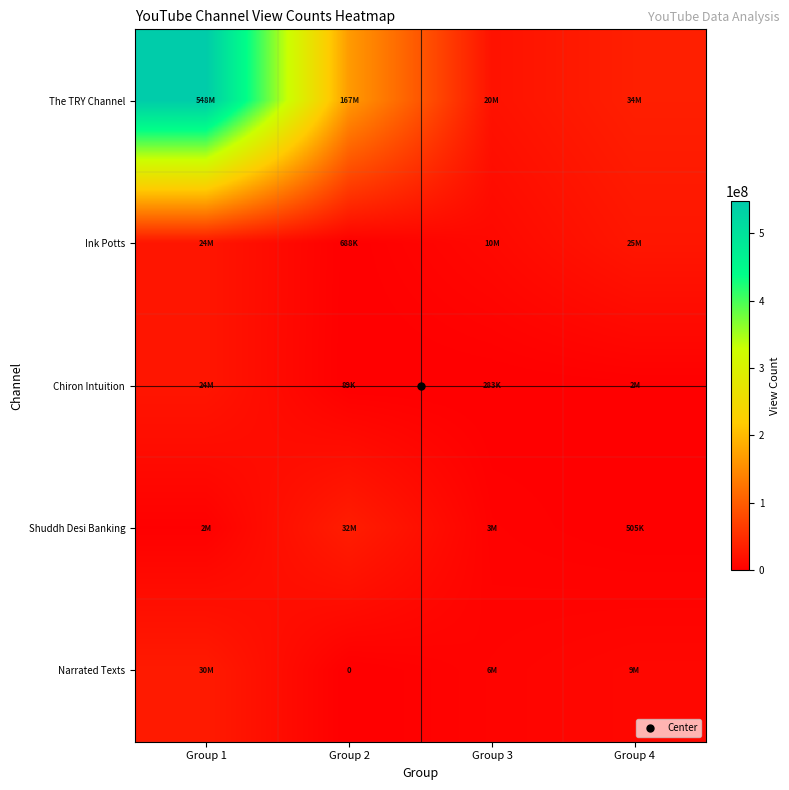

Where does the The TRY Channel series first go above 166886732?

Group 1